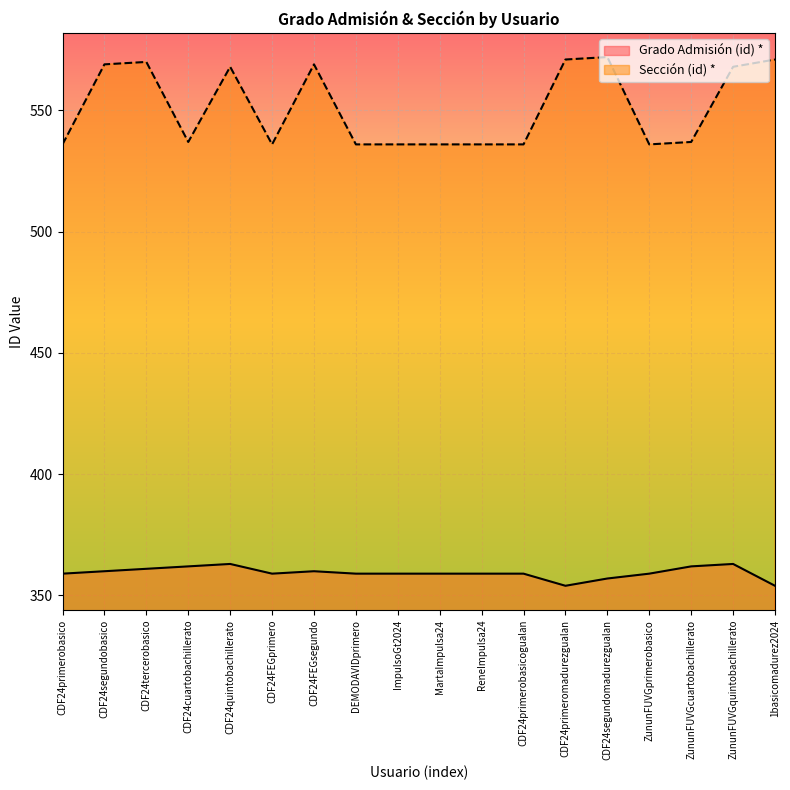

What is the approximate value of Grado Admisión (id) * at ZununFUVGquintobachillerato?

363